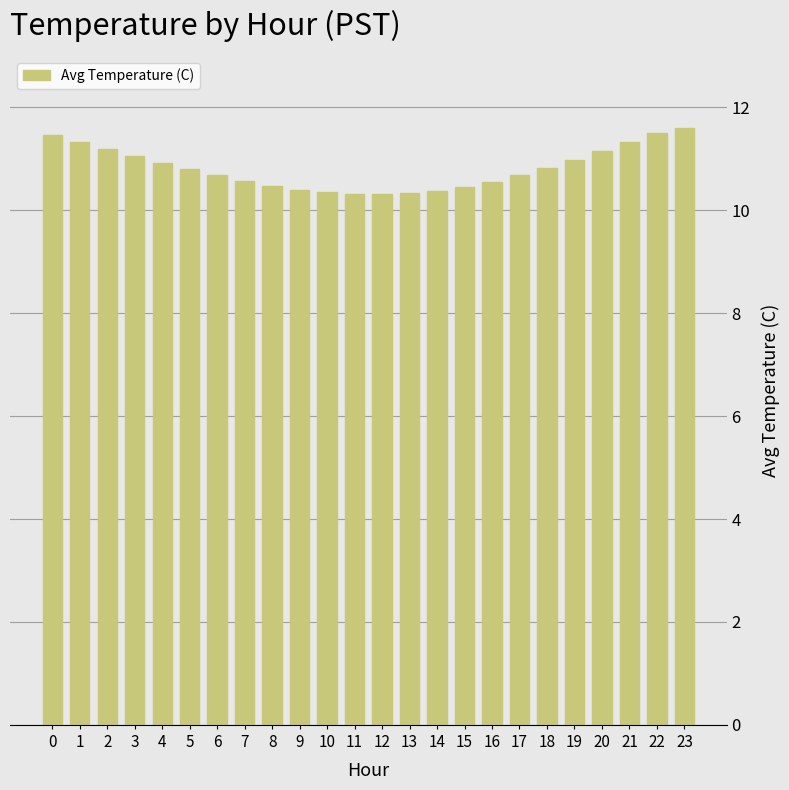

Are the bars grouped side by side (vs. stacked)?

No